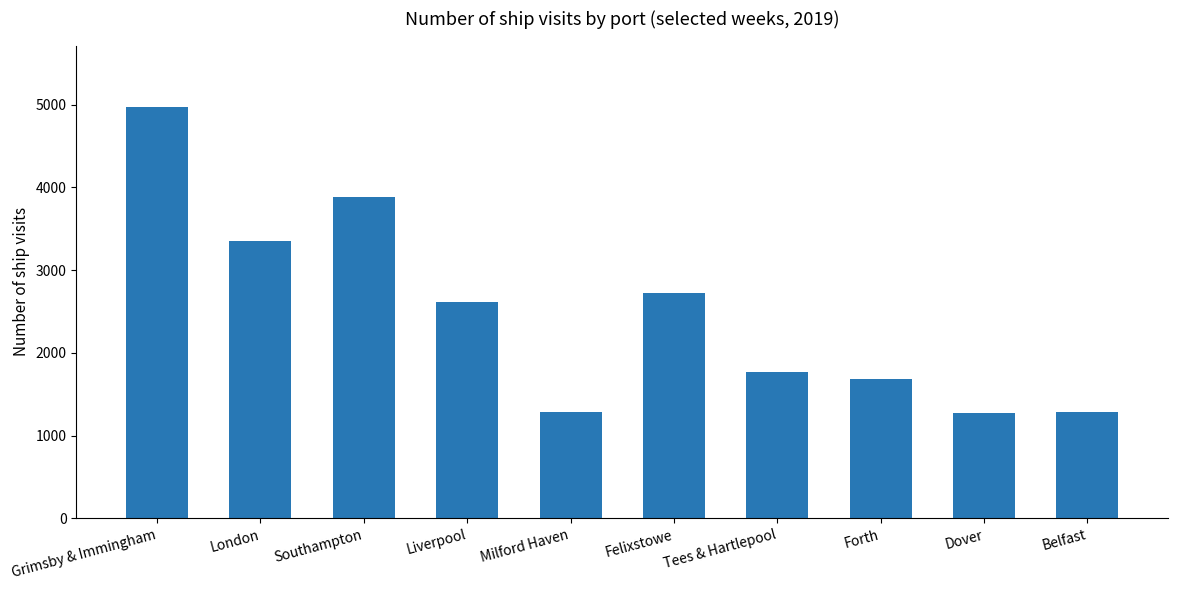

What is the smallest value displayed?

1268